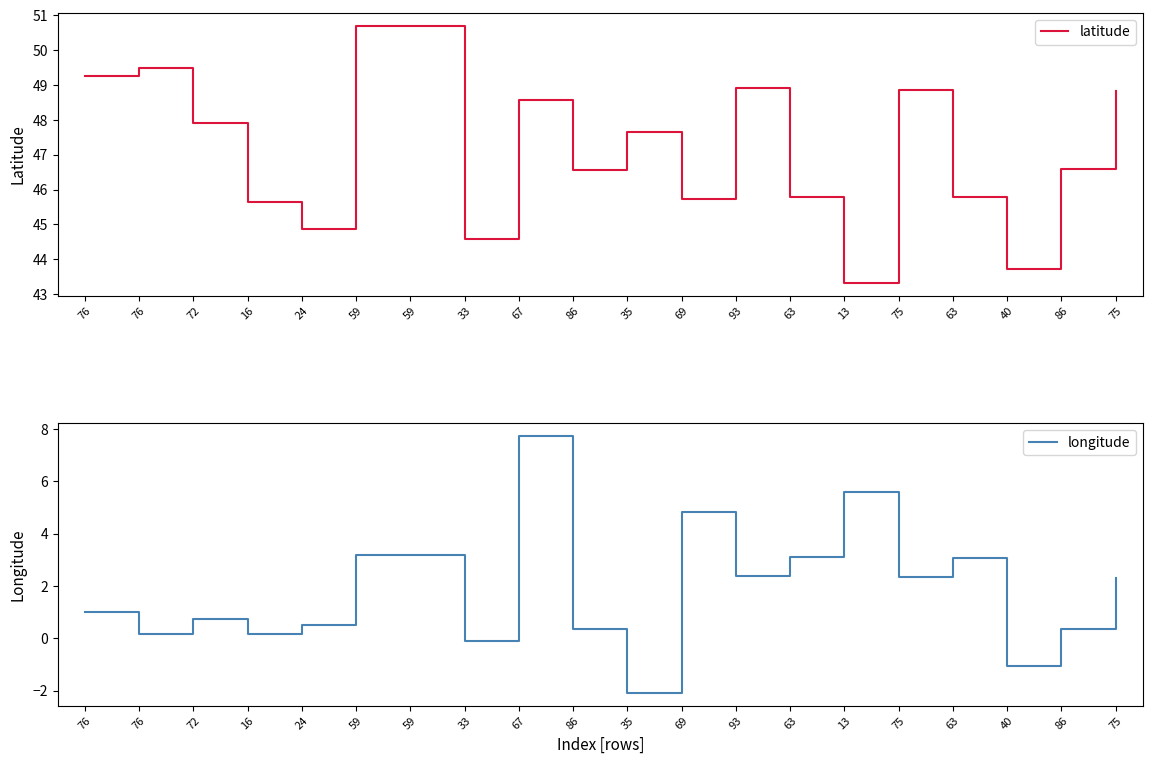

List the series in order of their overall mean, lowest first.

longitude, latitude